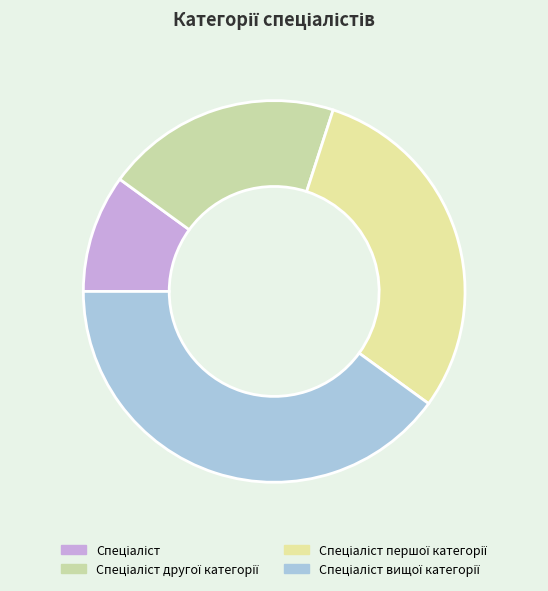

Is it true that Спеціаліст вищої категорії is 40% of the pie?

True